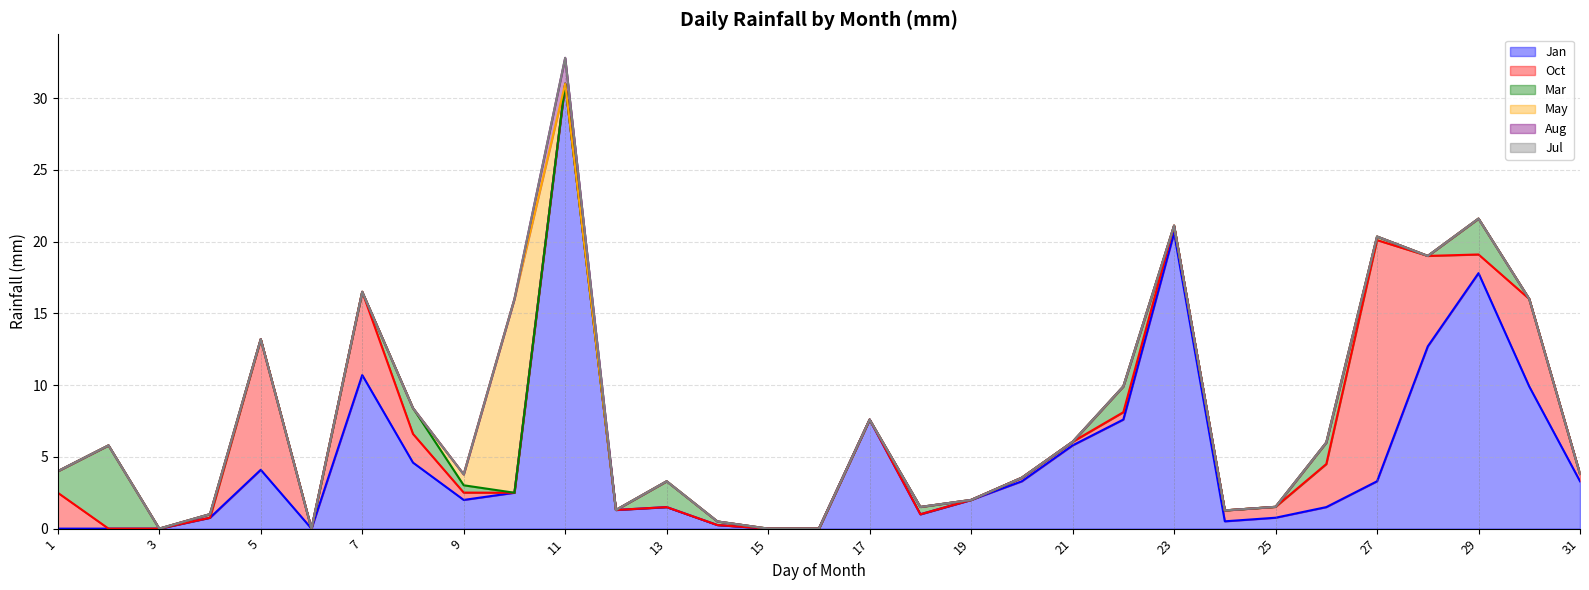

List the labels in order of Jan value, largest first.

11, 23, 29, 28, 7, 30, 17, 22, 21, 8, 5, 20, 27, 31, 10, 9, 19, 13, 26, 12, 18, 4, 25, 24, 14, 1, 2, 3, 6, 15, 16